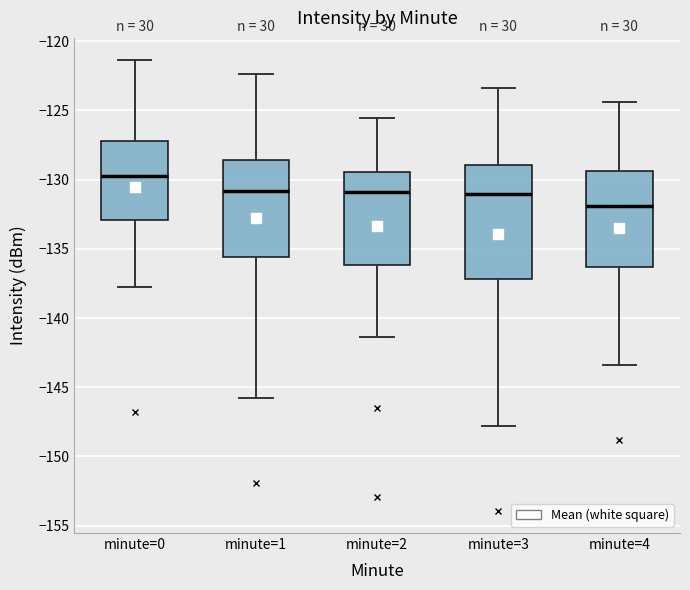

Where does the lower whisker of the box for minute=2 end on the y-axis? The values are not printed on the chart, so give them approximately, as read against the axis.

-141.5